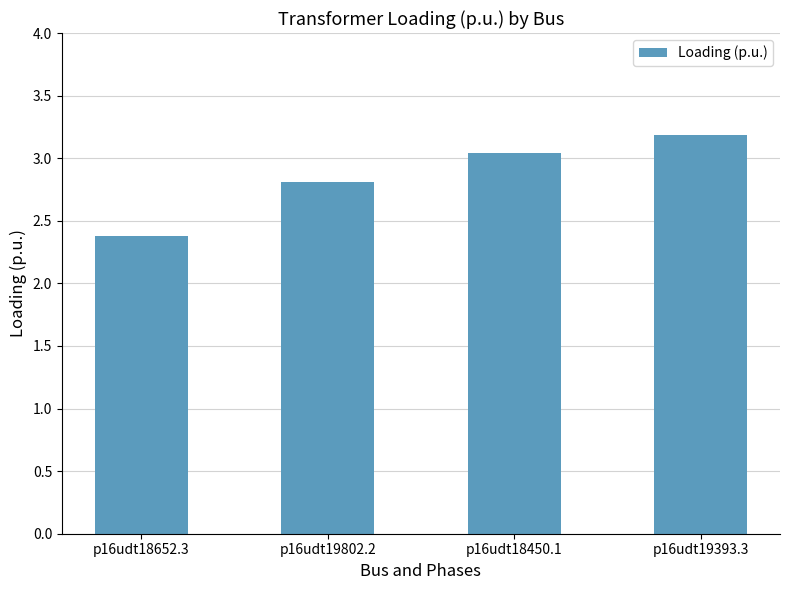

Rank the categories by value from lowest to highest.

p16udt18652.3, p16udt19802.2, p16udt18450.1, p16udt19393.3